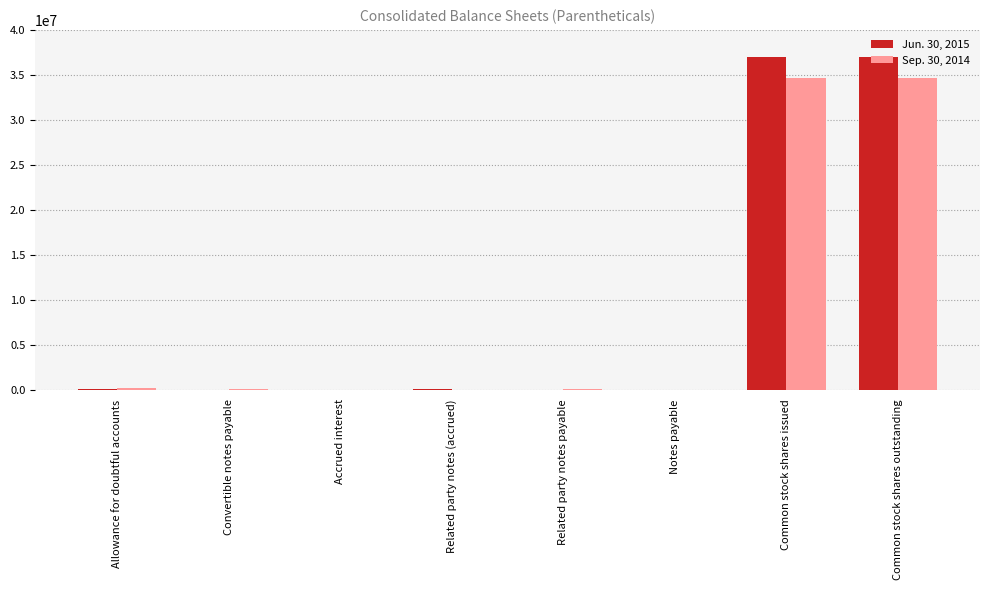

What is the average value of the Sep. 30, 2014 series?

8705354